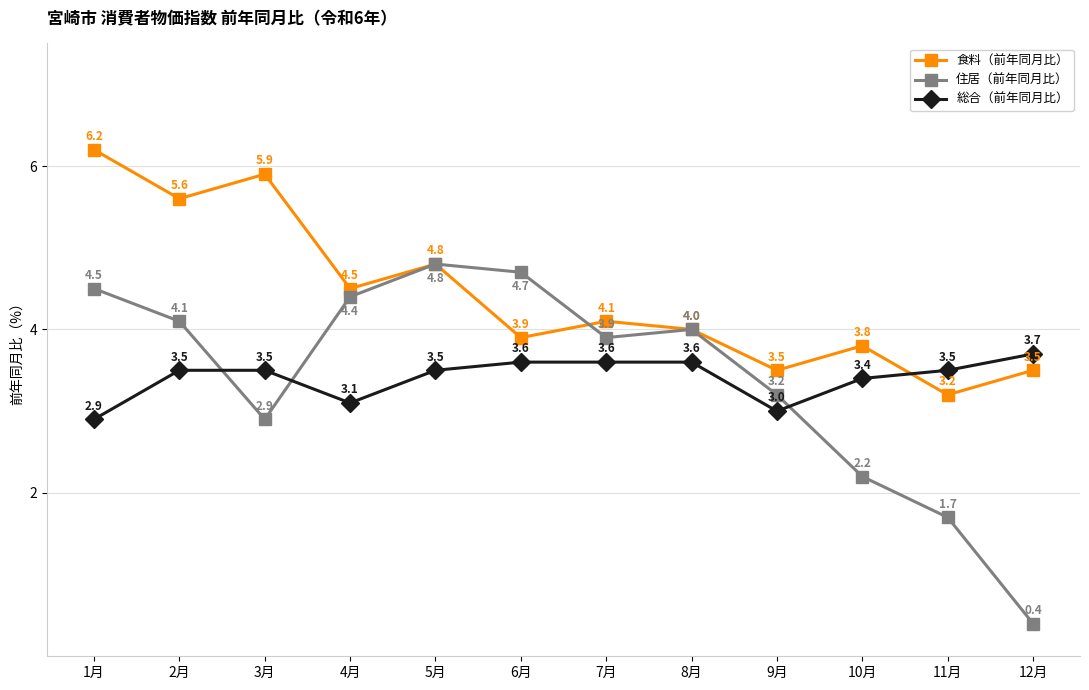

What is the highest value of the 総合（前年同月比） series?

3.7